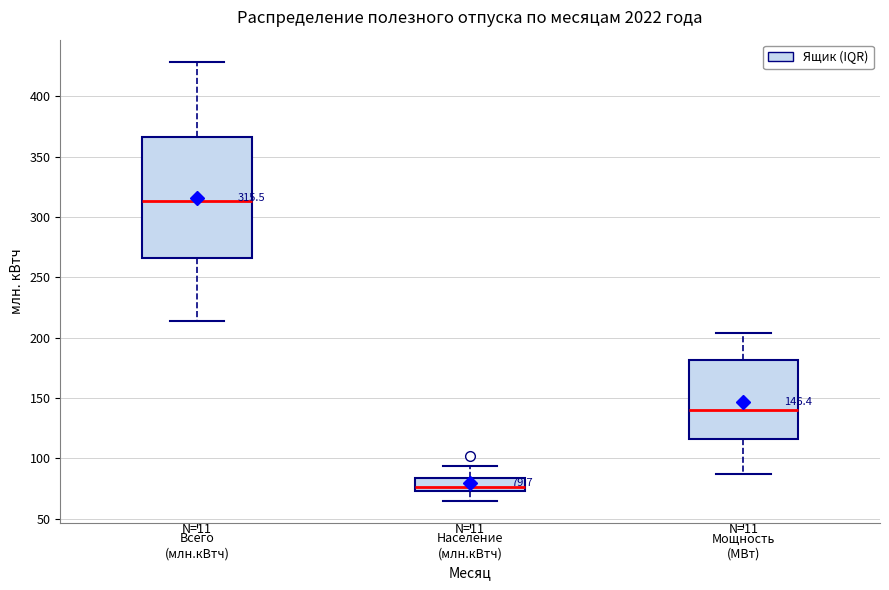

Which box has the lowest median line?

Население (млн.кВтч)